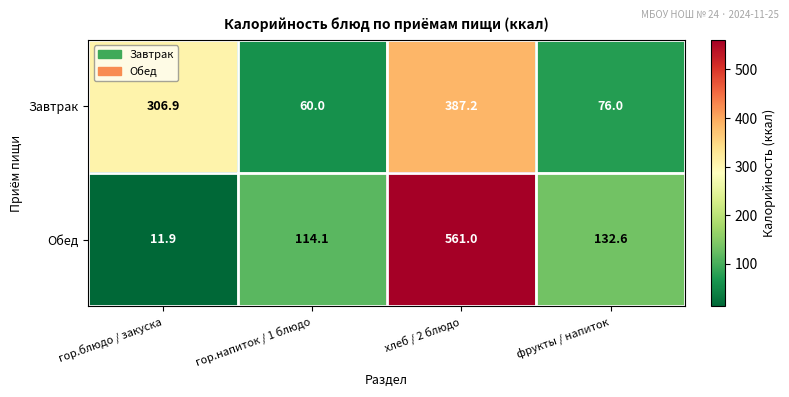

Reading left to right, transcribe all the data shown in this chart.

Завтрак: гор.блюдо / закуска=306.9	гор.напиток / 1 блюдо=60.0	хлеб / 2 блюдо=387.2	фрукты / напиток=76.0
Обед: гор.блюдо / закуска=11.9	гор.напиток / 1 блюдо=114.1	хлеб / 2 блюдо=561.0	фрукты / напиток=132.6